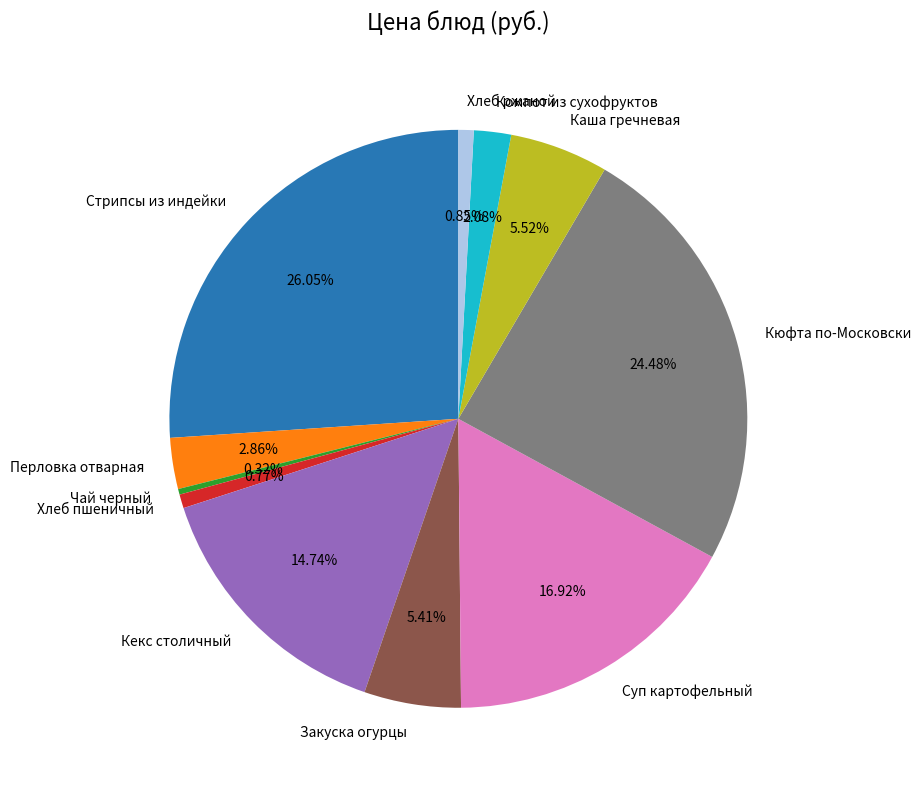

How many segments does this pie chart have?

11